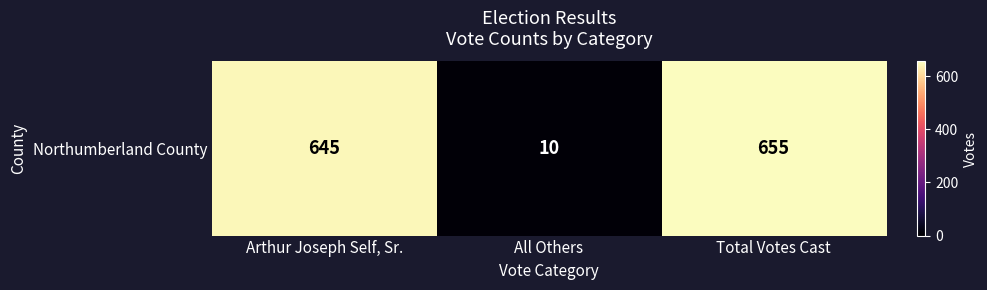

True or false: the data shows 1122 at Arthur Joseph Self, Sr..

False